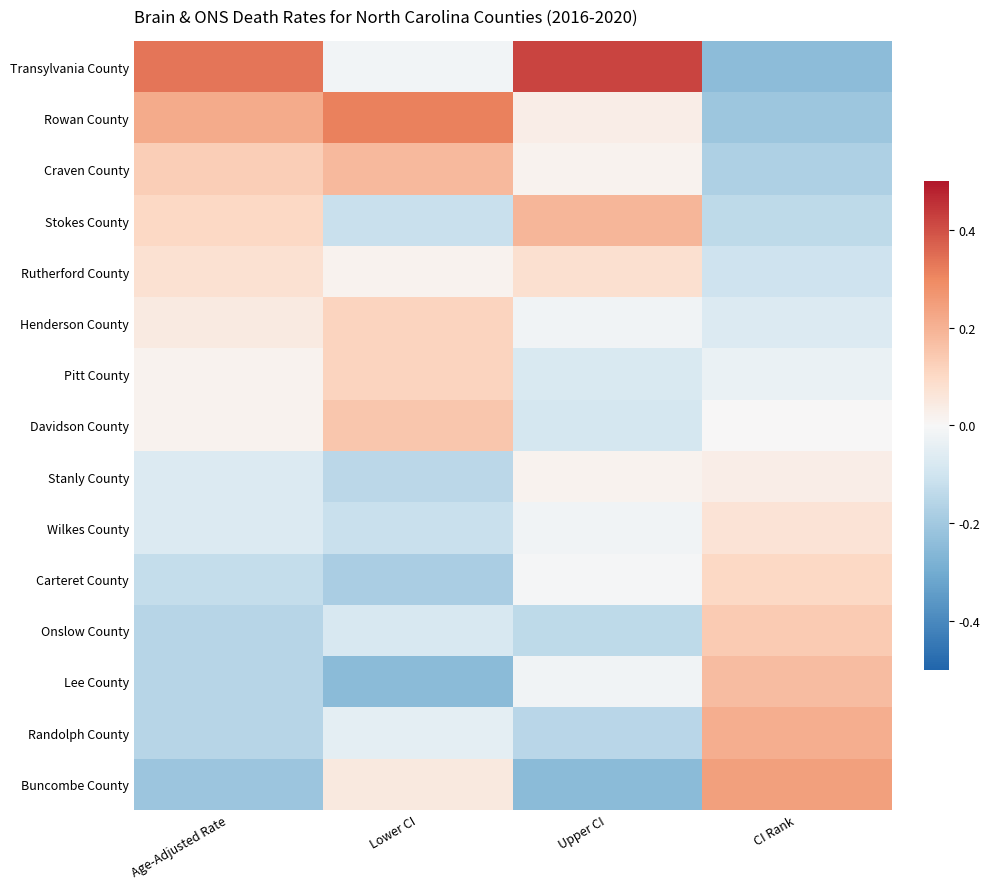

At how many categories does at least one series exceed 0?

4